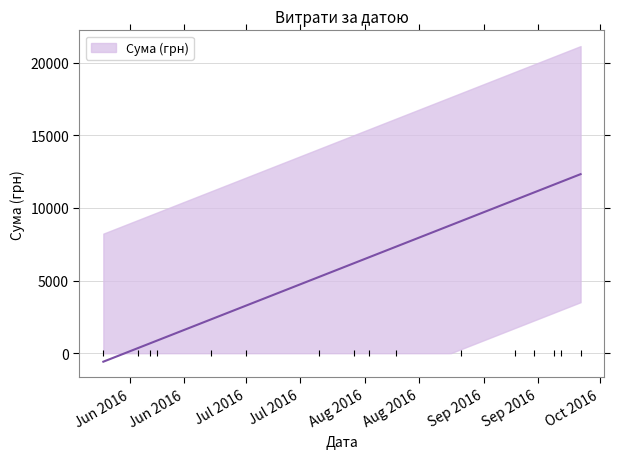

What is the sum of all values?

98724.7